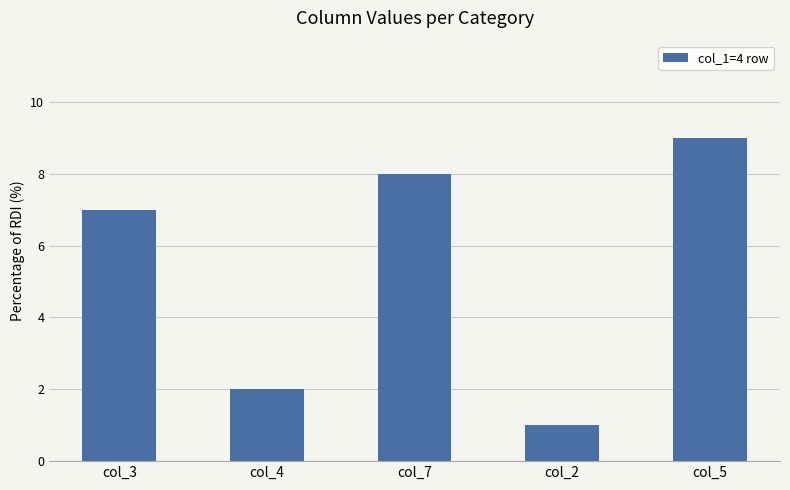

Count the values in the range 2 to 8.

3